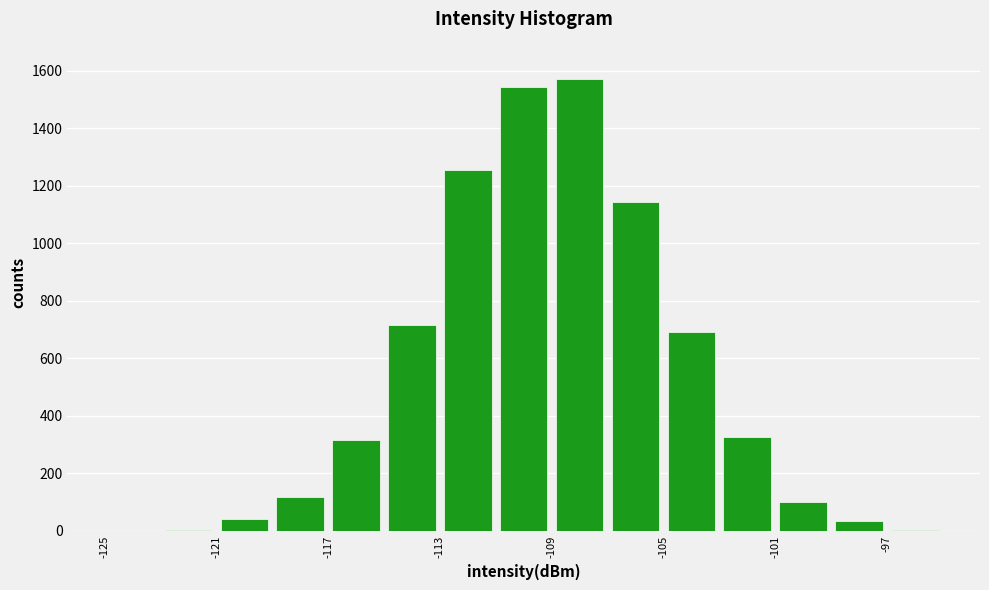

Reading left to right, transcribe this chart: for each bar, give the range it covers on the x-axis and its height. The values are not printed on the chart, so give them approximately, as read against the axis.

-125 to -123: under 20
-123 to -121: under 20
-121 to -119: 40
-119 to -117: 120
-117 to -115: 320
-115 to -113: 720
-113 to -111: 1260
-111 to -109: 1540
-109 to -107: 1580
-107 to -105: 1140
-105 to -103: 700
-103 to -101: 320
-101 to -99: 100
-99 to -97: 40
-97 to -95: under 20